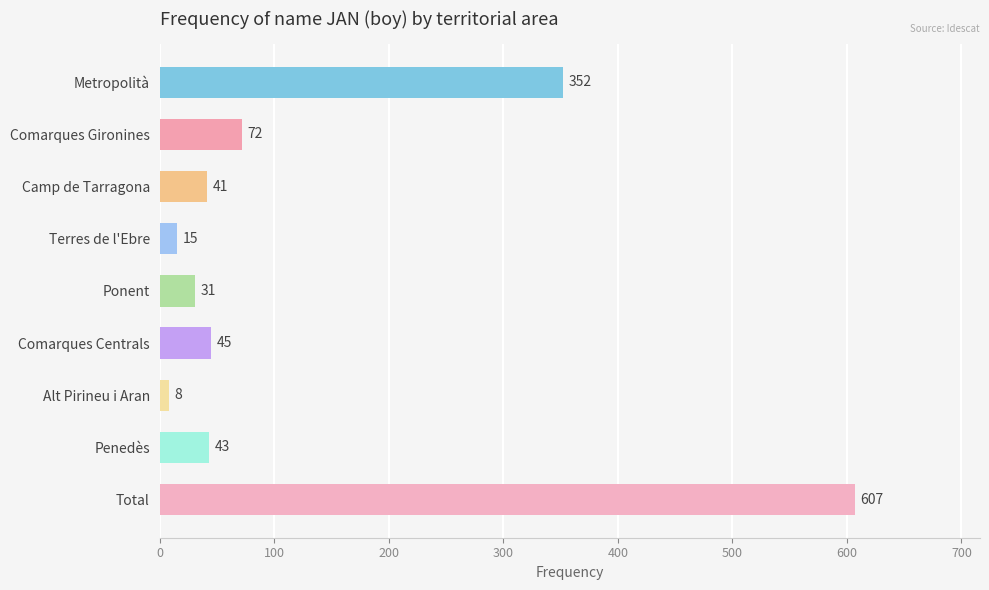

Approximately how many times larger is the value at Ponent compared to Terres de l'Ebre?

2.1